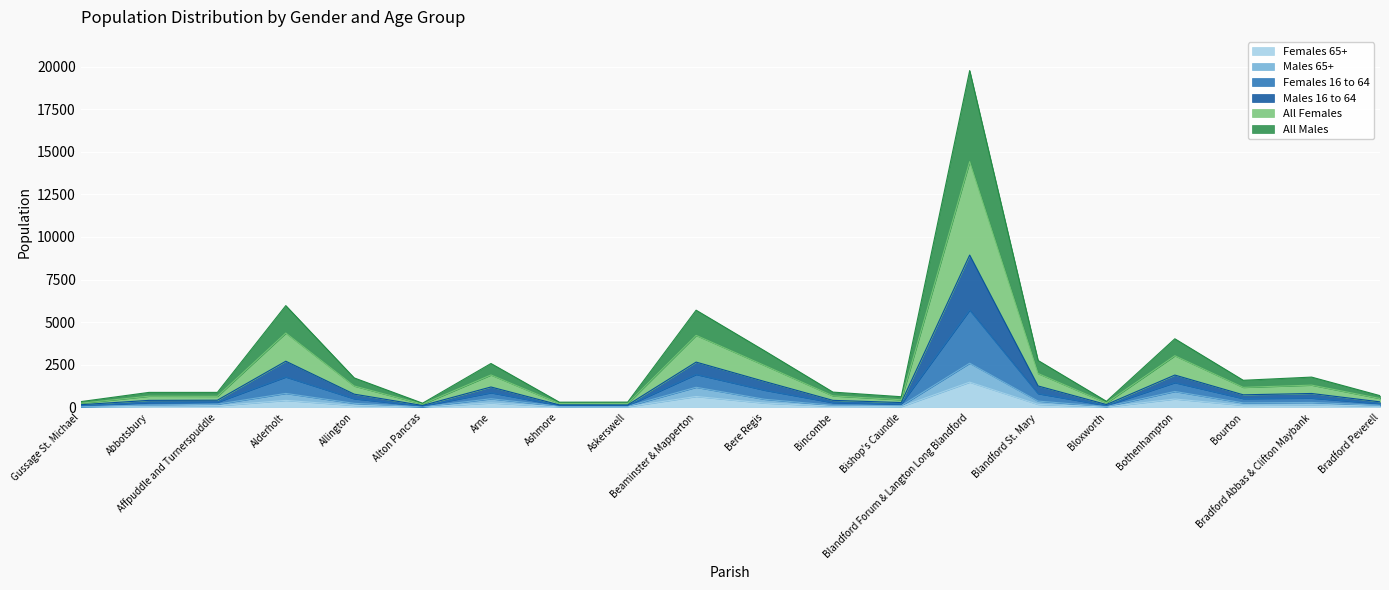

Rank the categories by Males 65+ value from highest to lowest.

Blandford Forum & Langton Long Blandford, Beaminster & Mapperton, Bothenhampton, Alderholt, Arne, Bere Regis, Blandford St. Mary, Bradford Abbas & Clifton Maybank, Bourton, Allington, Affpuddle and Turnerspuddle, Abbotsbury, Bincombe, Bradford Peverell, Bishop's Caundle, Askerswell, Ashmore, Bloxworth, Gussage St. Michael, Alton Pancras